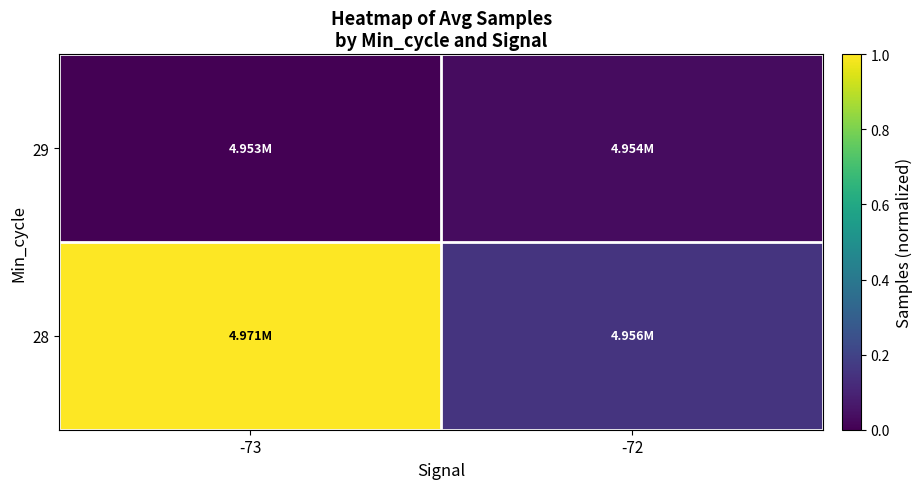

Reading right to left, extract all data points from this chart.

28: -72=0.2	-73=1.0
29: -72=0.0	-73=0.0